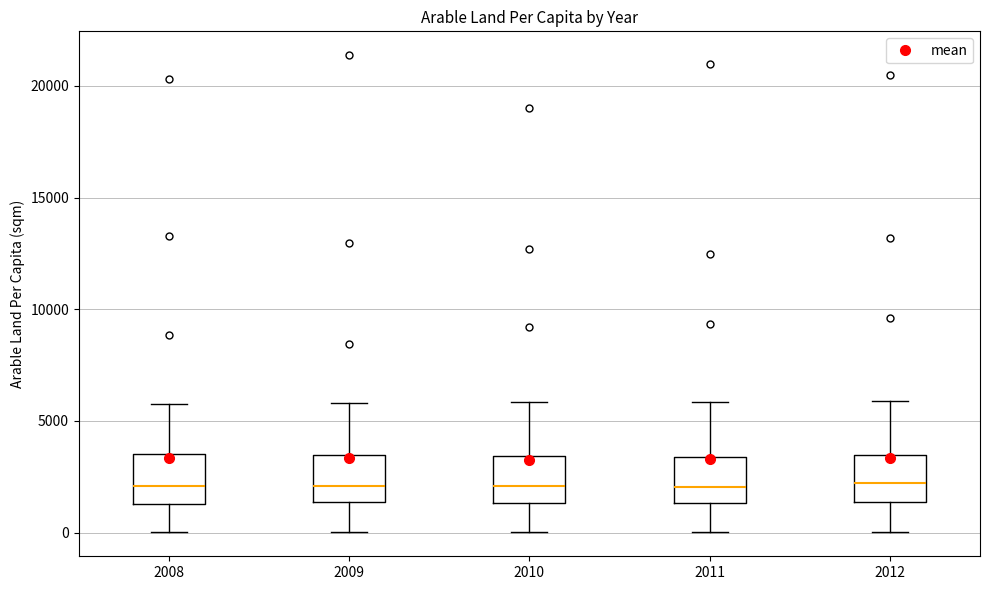

Where is the upper edge of the box at x = 2008 on the y-axis? The values are not printed on the chart, so give them approximately, as read against the axis.

3500